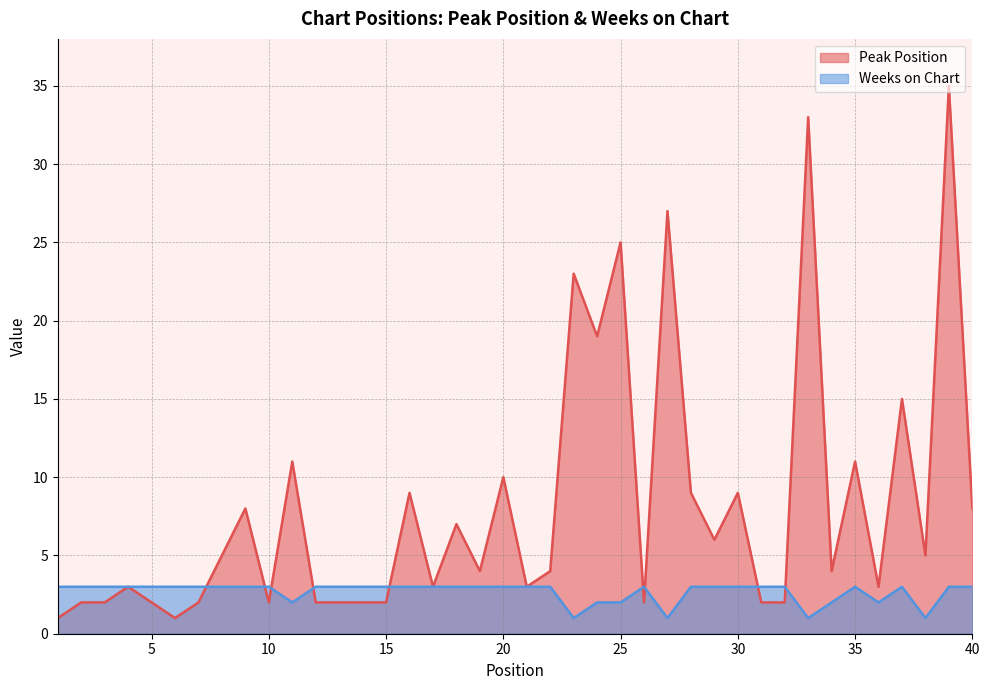

What is the maximum value shown in the chart?

35